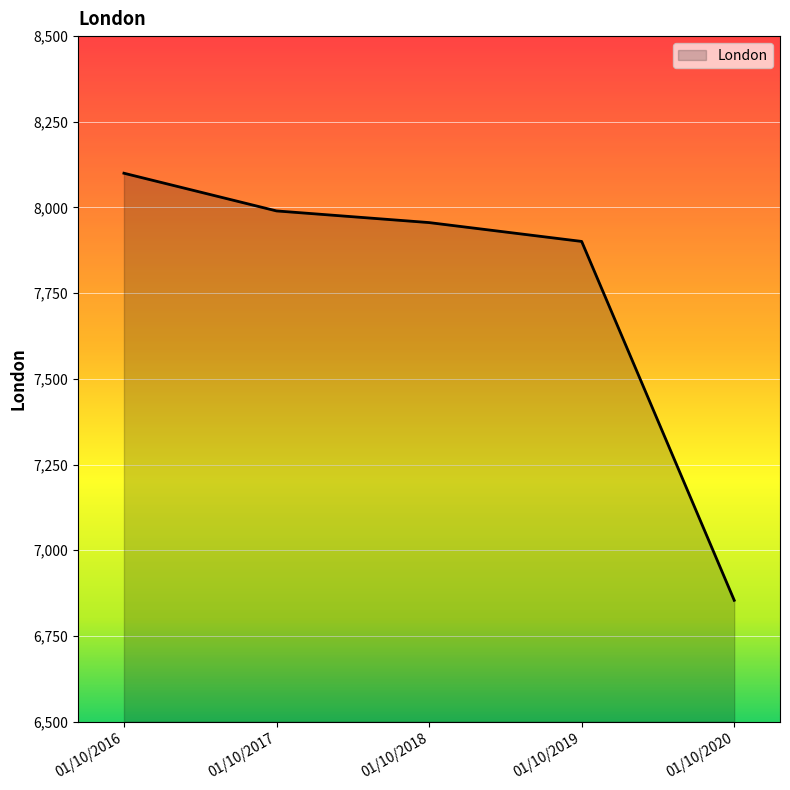

How many categories are shown in the chart?

5